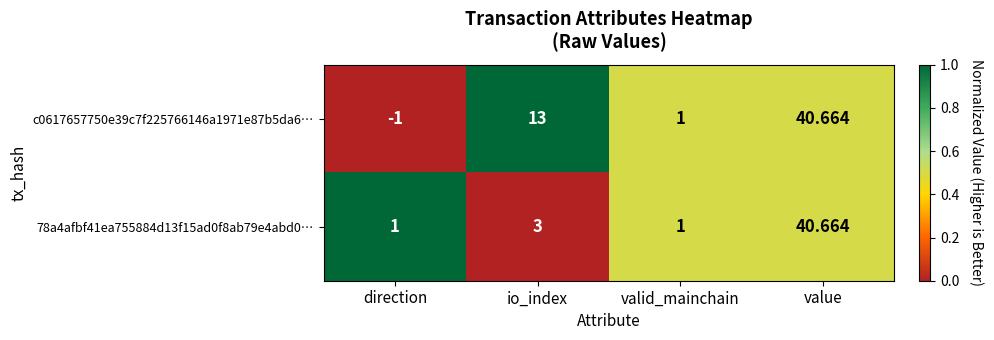

Which series has the largest total across all categories?

c0617657750e39c7f225766146a1971e87b5da6…